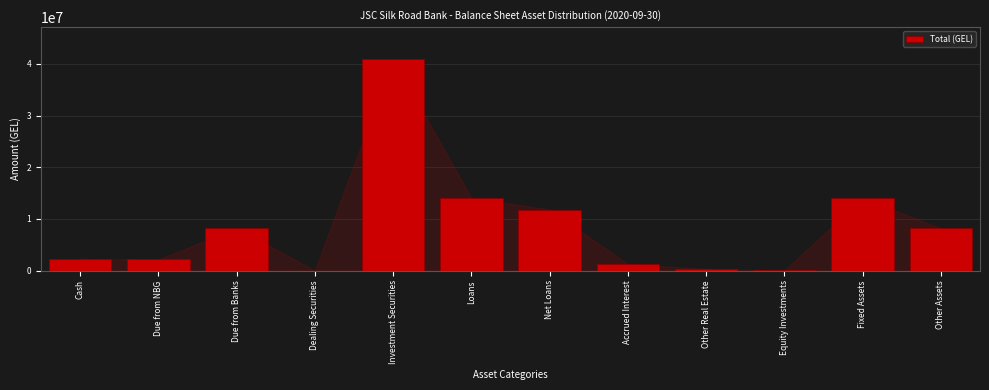

What is the sum of all values?

103252165.8